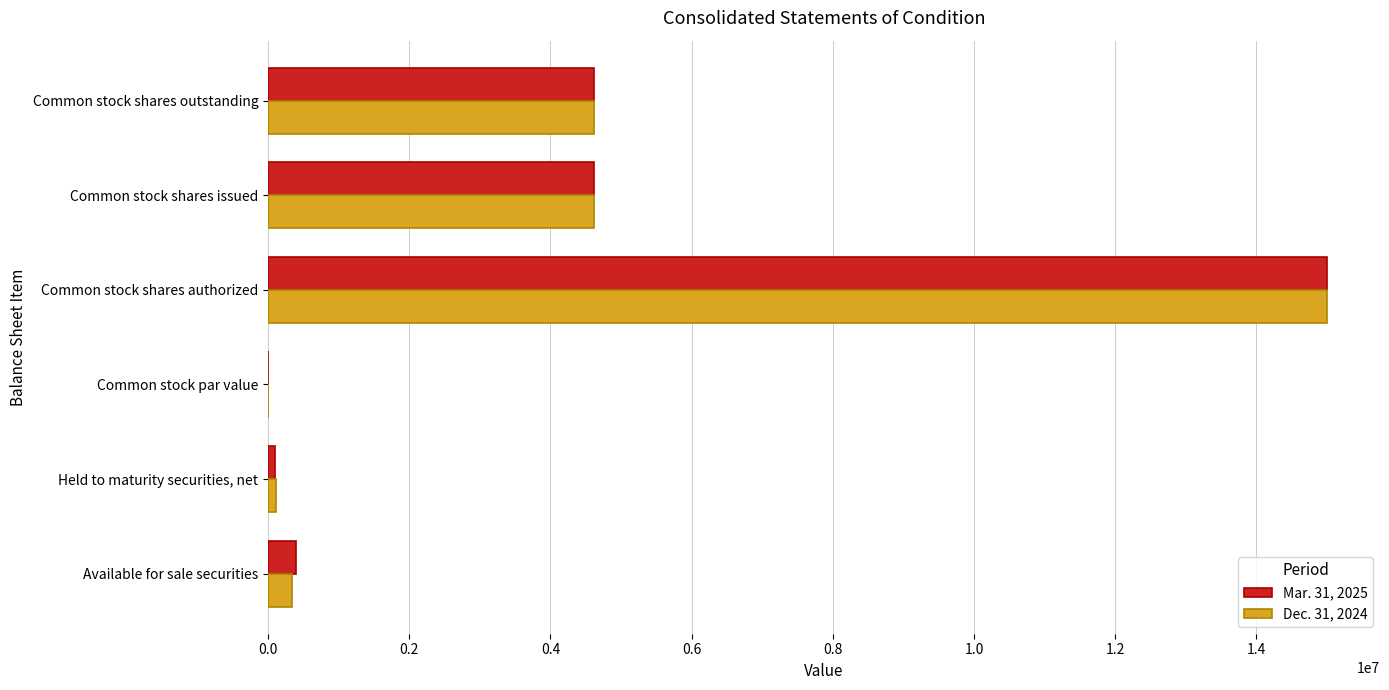

Is the value of Mar. 31, 2025 at Held to maturity securities, net greater than the value of Dec. 31, 2024 at Common stock shares issued?

No